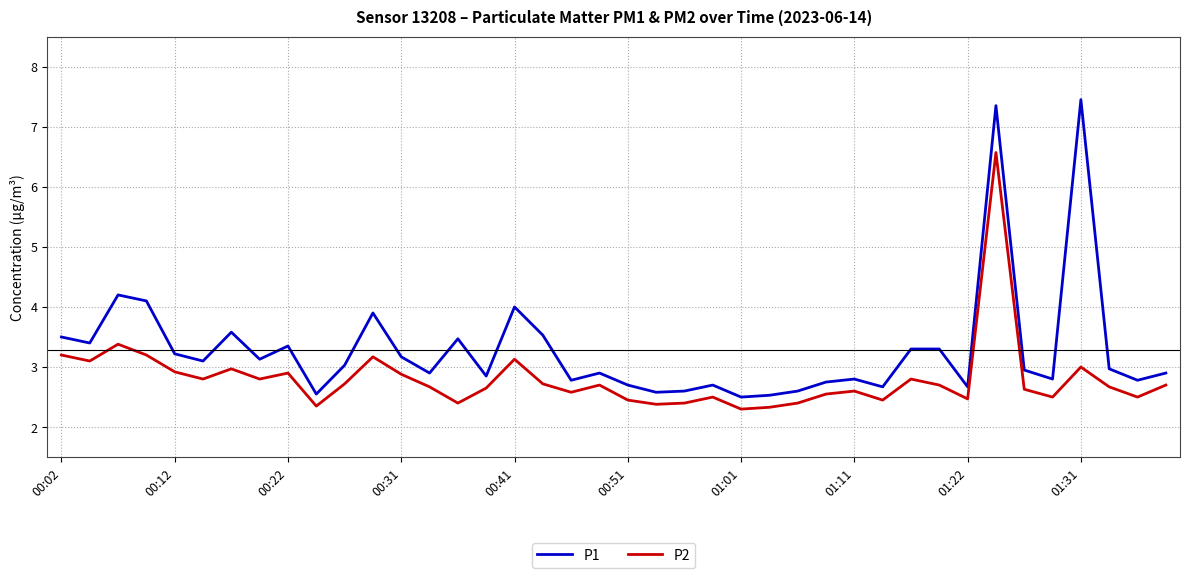

What is the greatest value displayed?

7.5